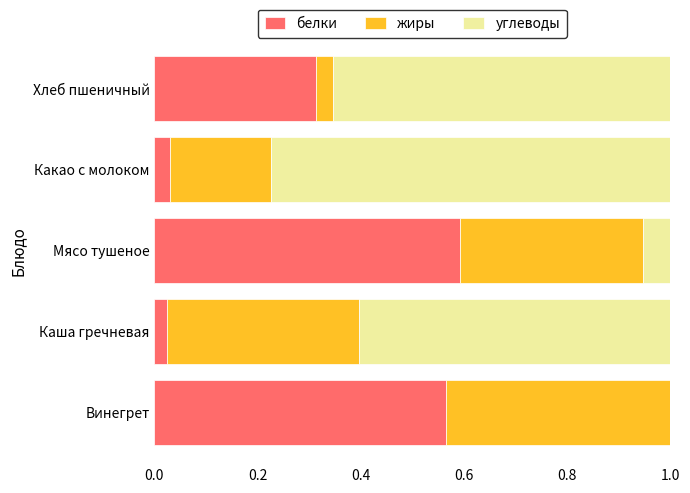

What is the total value across all series at Каша гречневая?

1.0